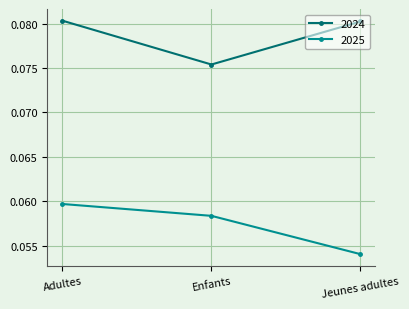

The 2025 series shows 0.0 at Enfants. True or false?

False